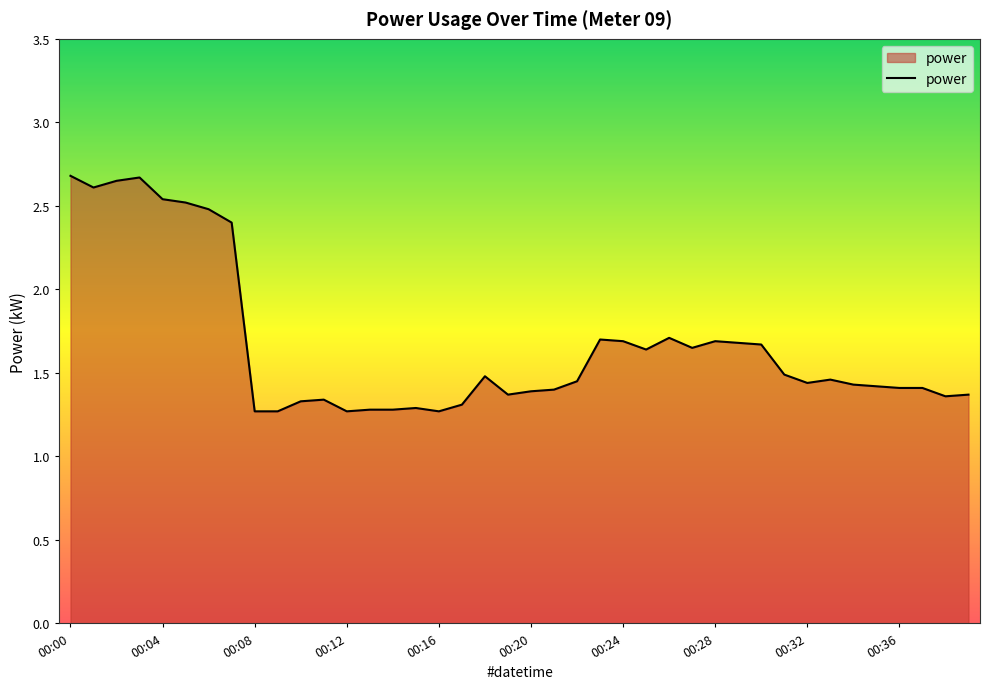

Count the values in the range 1 to 2.

32